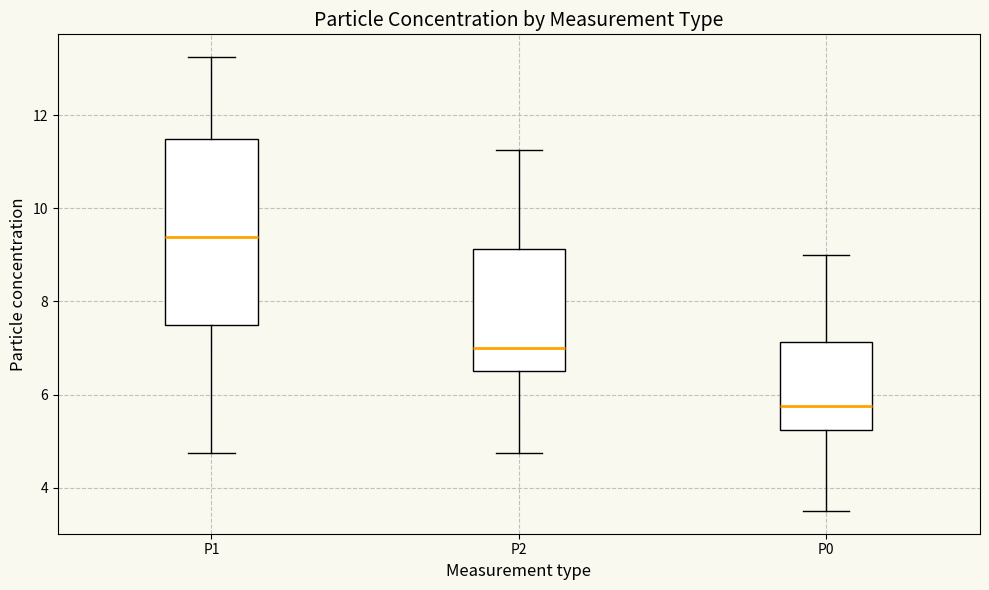

Where does the lower whisker of the box for P0 end on the y-axis? The values are not printed on the chart, so give them approximately, as read against the axis.

3.6